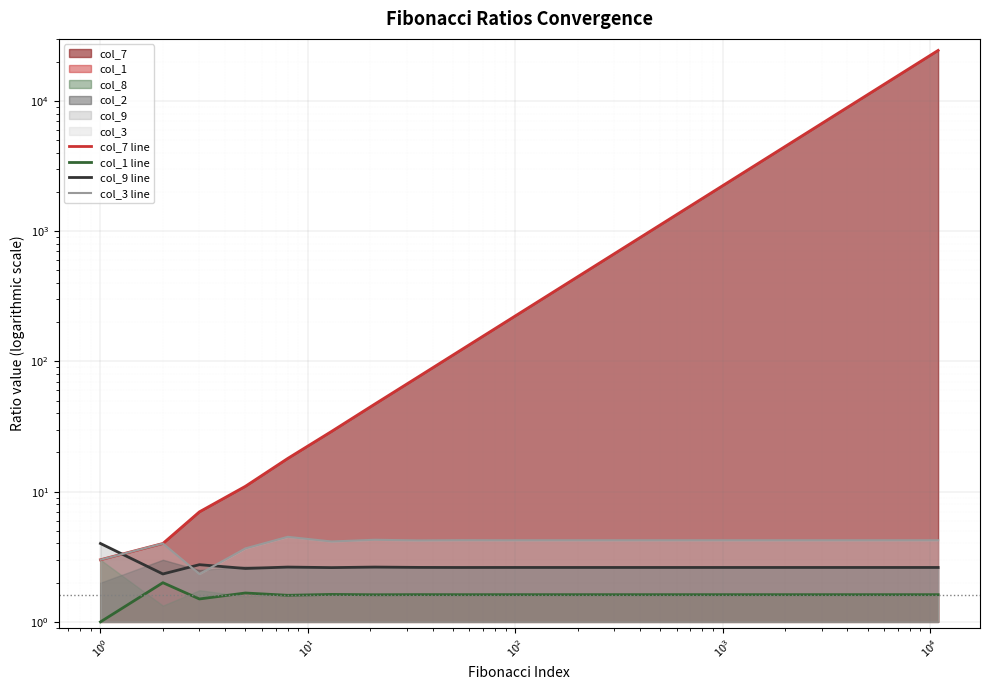

Is it true that col_7 line equals 5651.0 at 15?

False